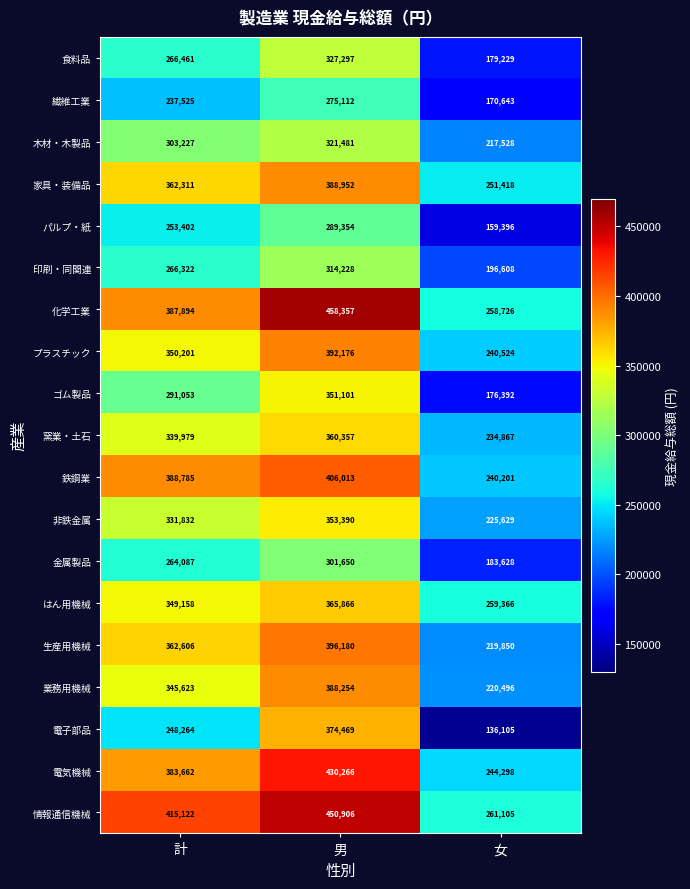

What is the lowest value of the 化学工業 series?

258726